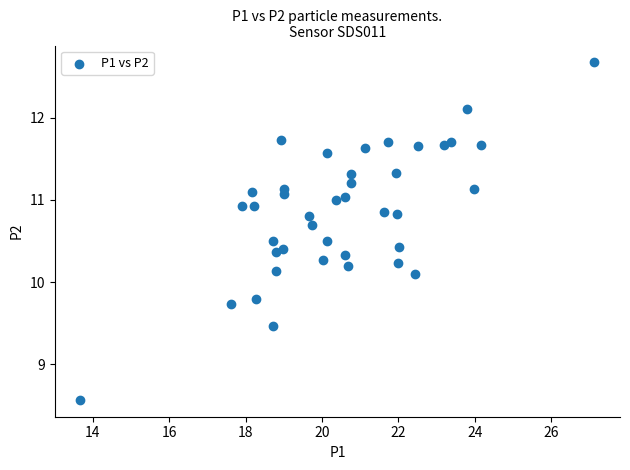

What is the range of X values (max minus min)?

13.4